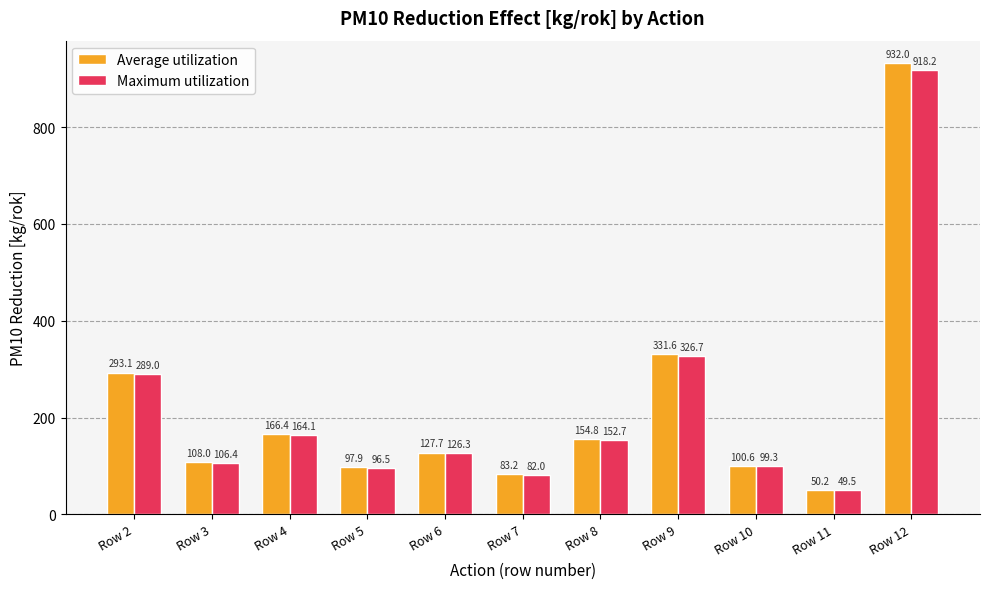

How many data points in Maximum utilization are less than 126?

5